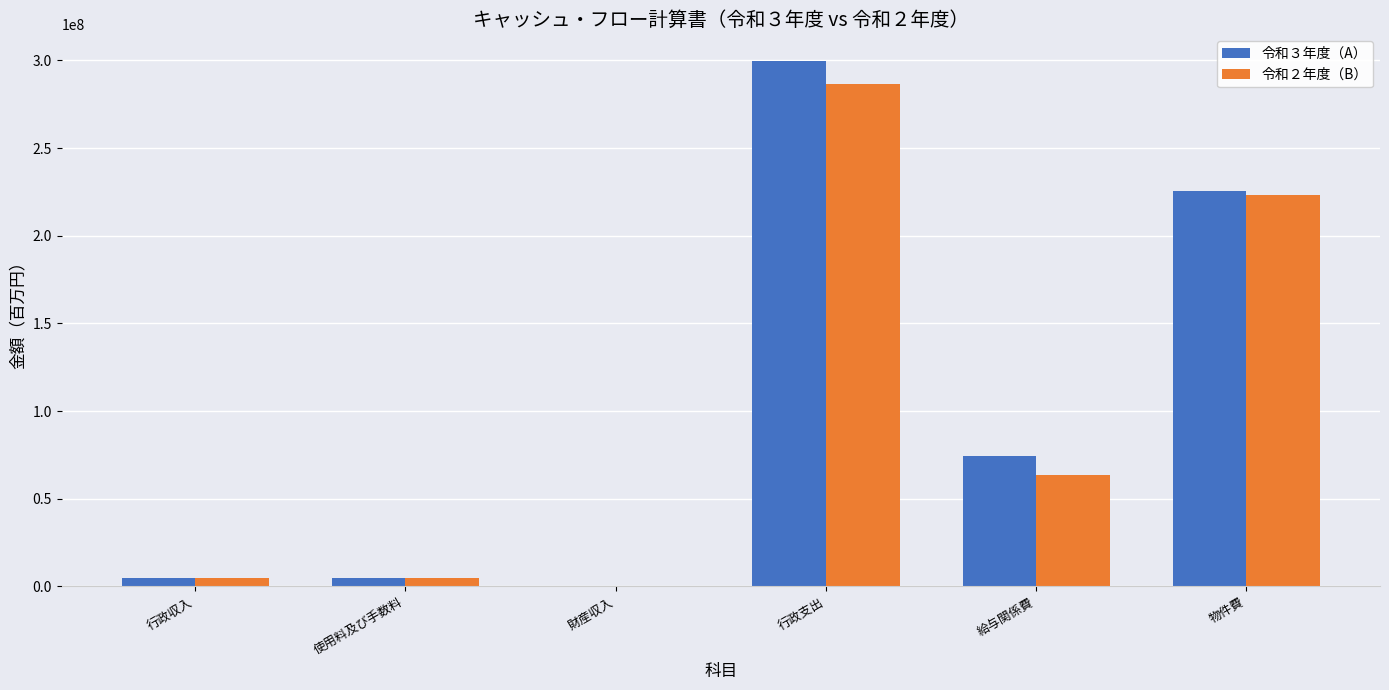

What is the total value across all series at 財産収入?

215900